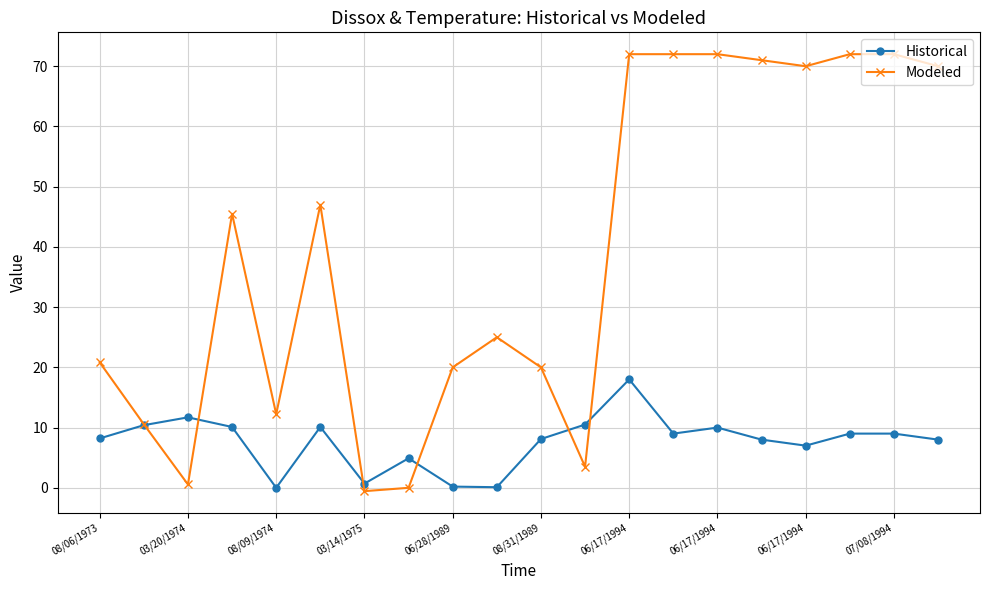

True or false: Historical has more than 1 points higher than both neighbors.

True